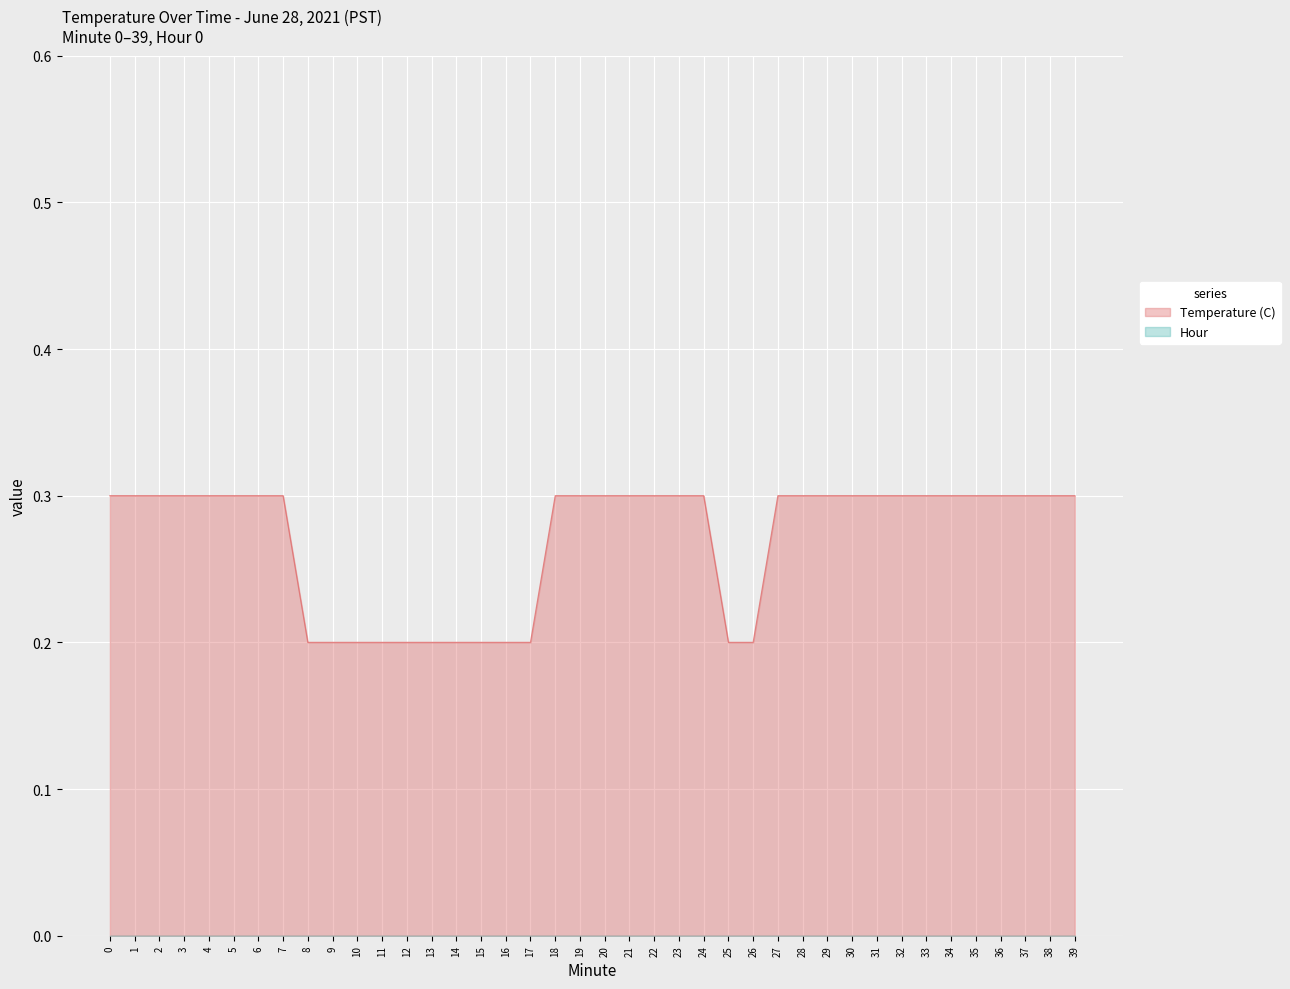

Reading right to left, list all the values displayed in this chart.

0.3	0.3	0.3	0.3	0.3	0.3	0.3	0.3	0.3	0.3	0.3	0.3	0.3	0.2	0.2	0.3	0.3	0.3	0.3	0.3	0.3	0.3	0.2	0.2	0.2	0.2	0.2	0.2	0.2	0.2	0.2	0.2	0.3	0.3	0.3	0.3	0.3	0.3	0.3	0.3